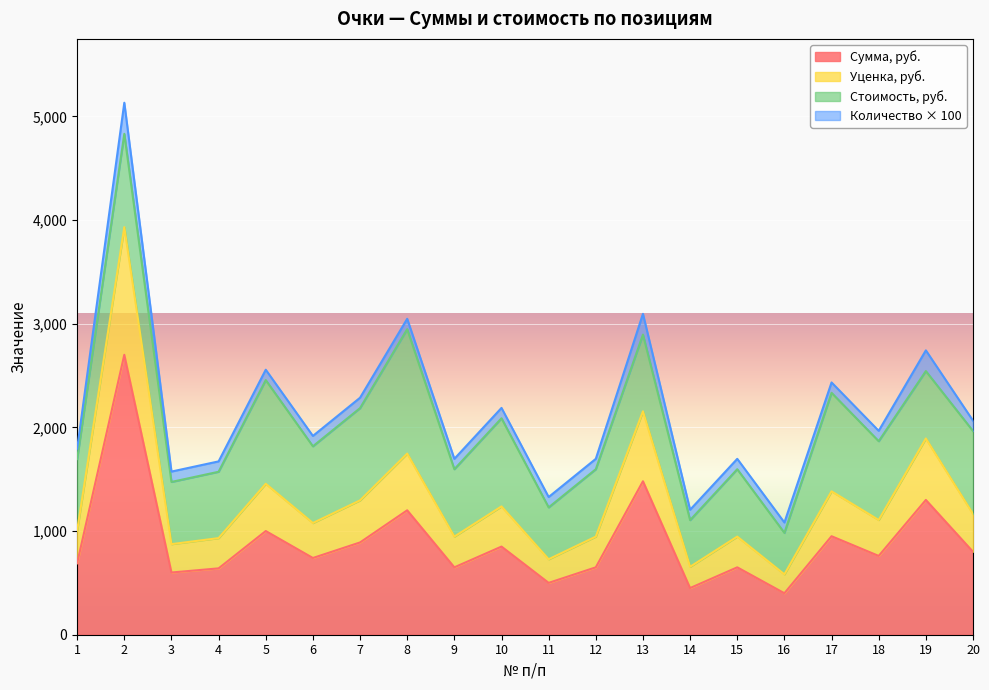

What is the value of the Уценка, руб. point at the 19th from the left?

1892.7